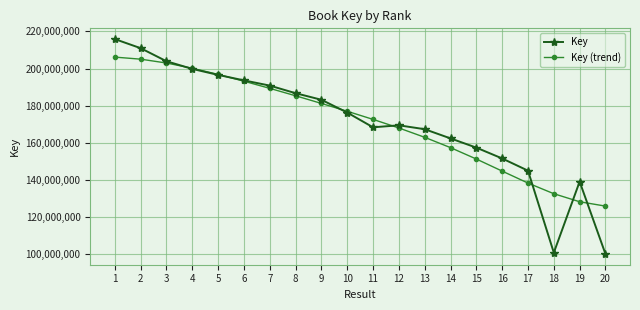

Is the value of Key at 18 greater than the value of Key (trend) at 15?

No